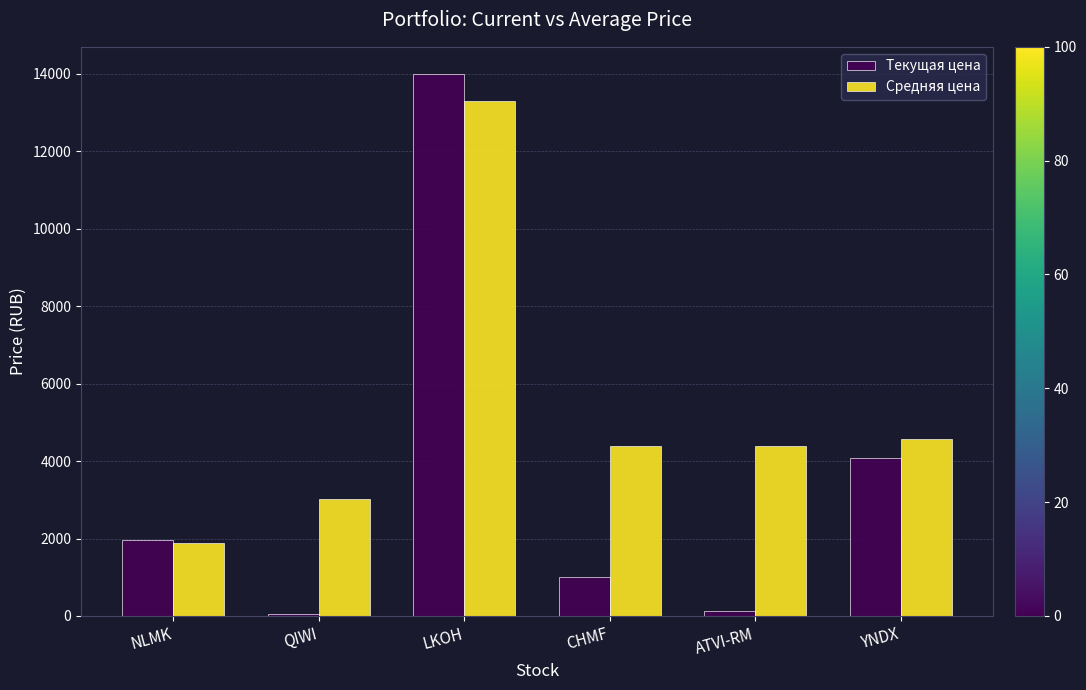

At how many categories does at least one series exceed 4187?

4